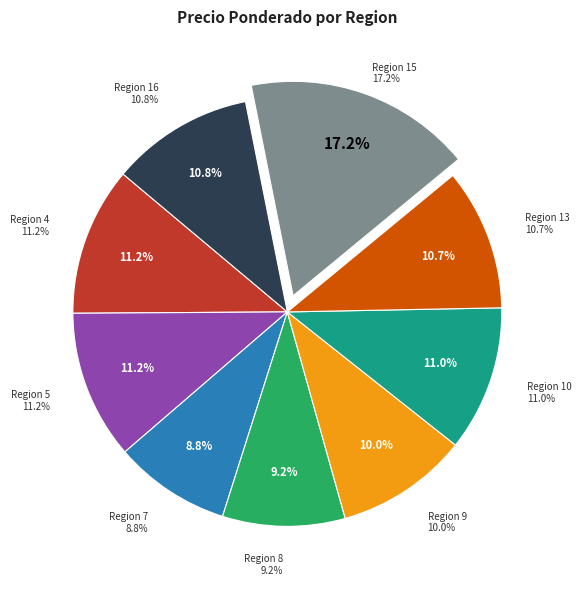

To the nearest percent, what is the average slice percentage?

11%